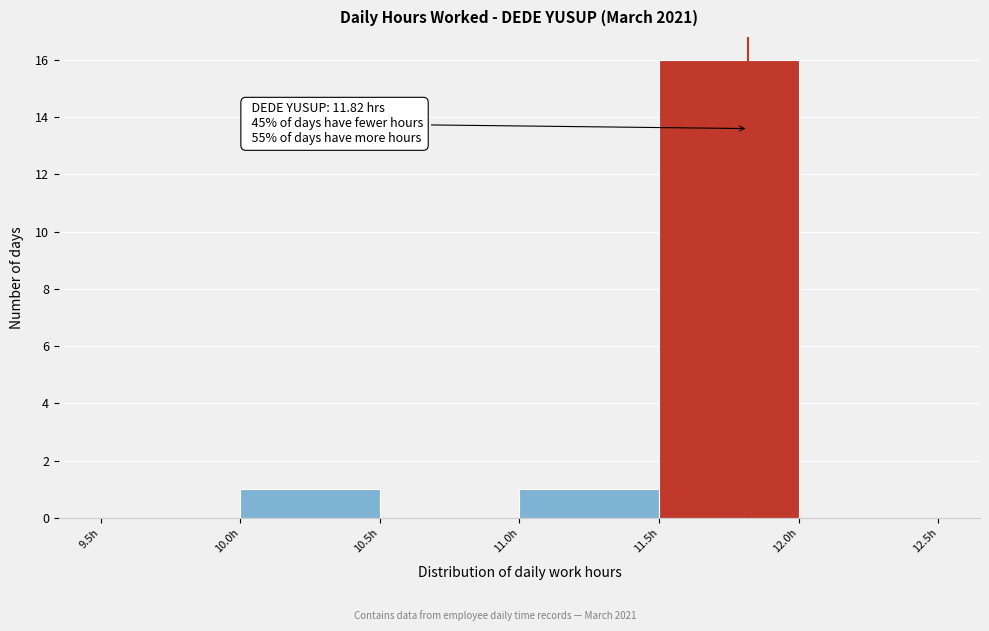

Over which range of the x-axis is the bar tallest?

11.5 to 12.0